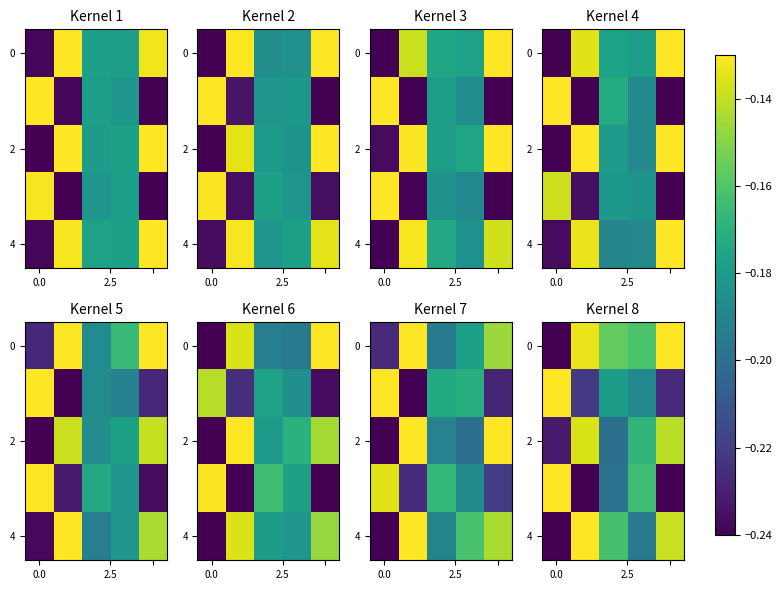

At which category does the chart reach its peak across all series?

4